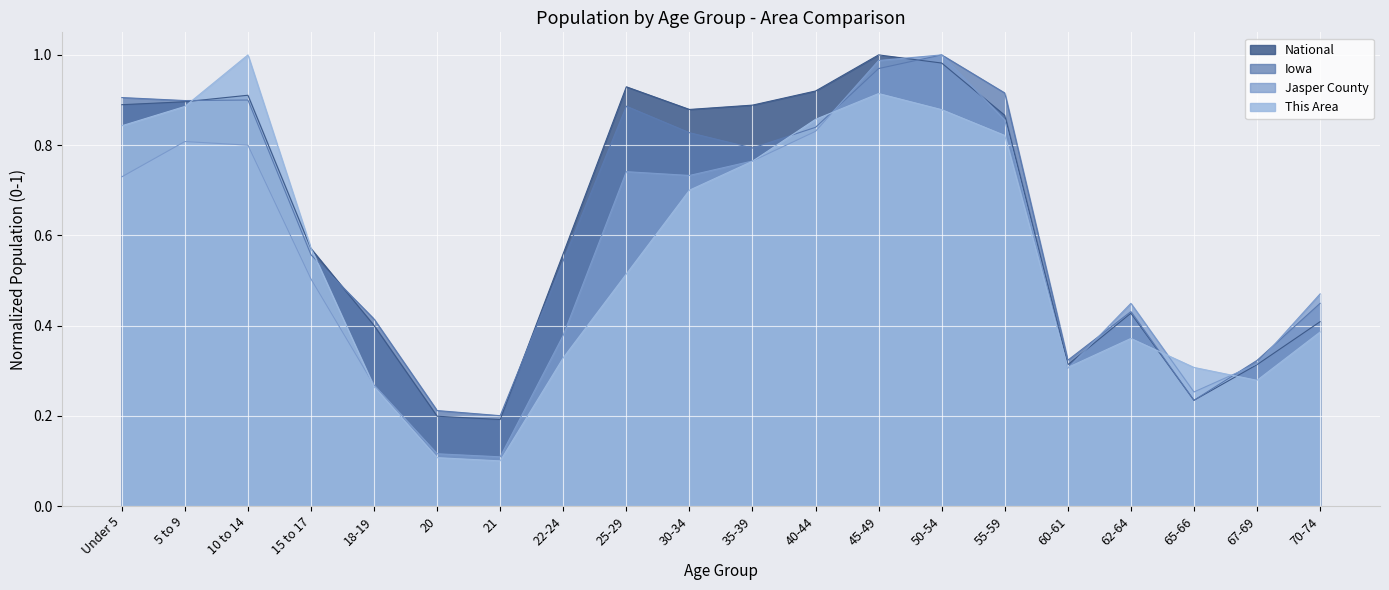

At which label does This Area reach its minimum?

21